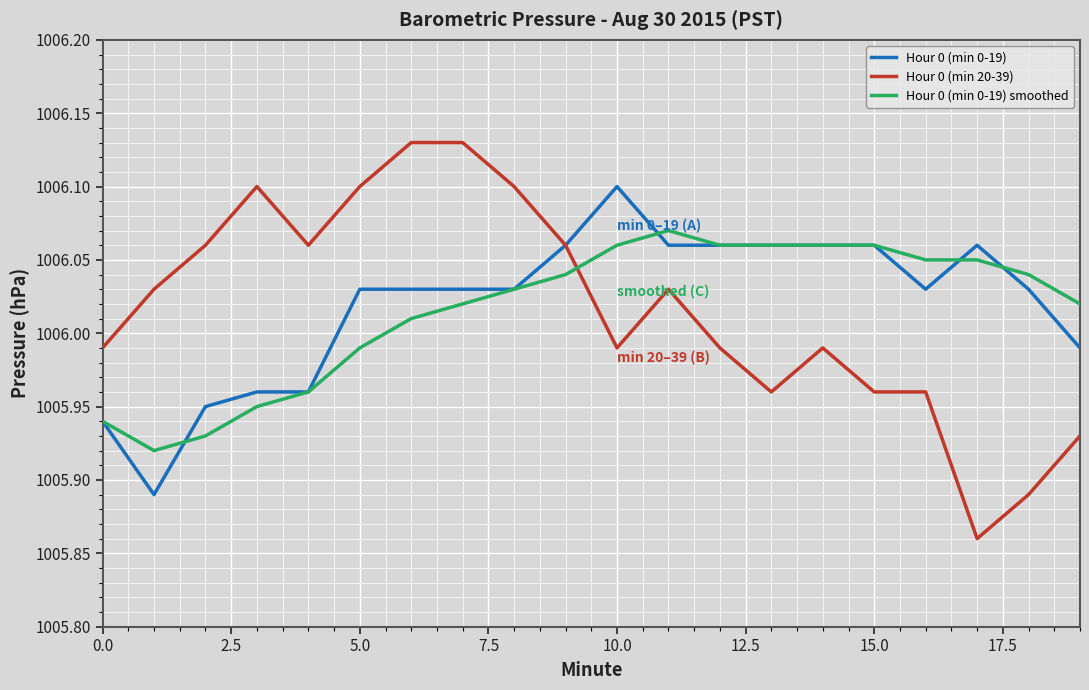

Rank the series by their maximum value, from highest to lowest.

Hour 0 (min 20-39), Hour 0 (min 0-19), Hour 0 (min 0-19) smoothed